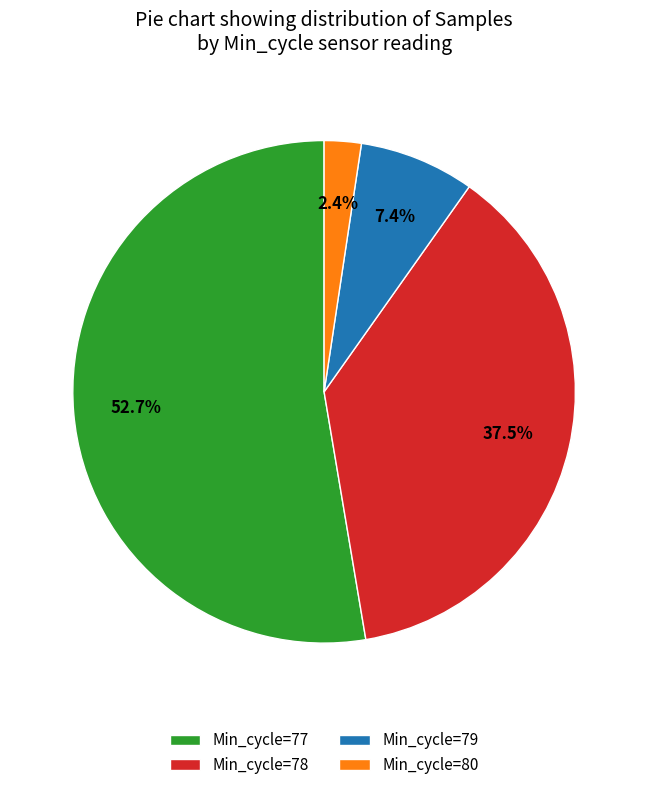

How many segments does this pie chart have?

4